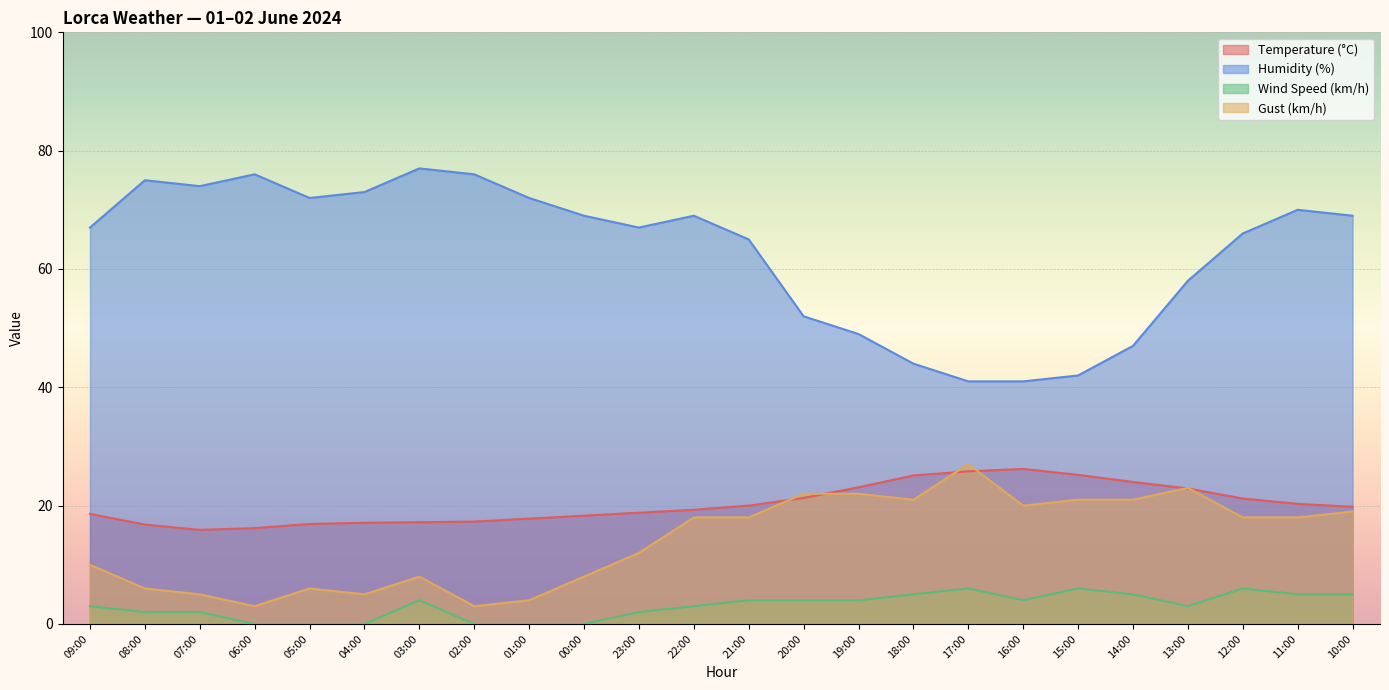

Does the chart display data point markers on the line(s)?

No